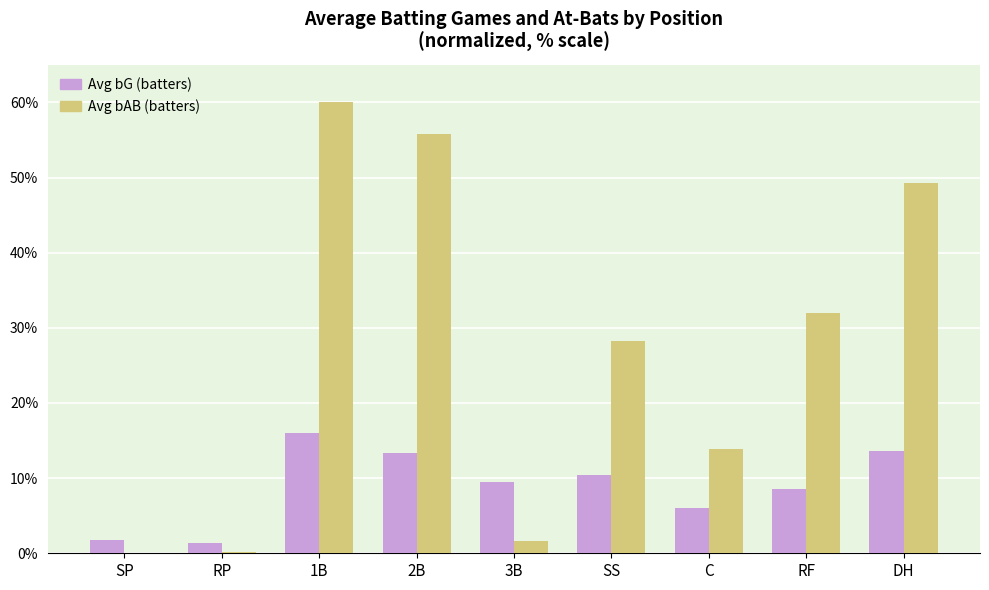

Which category has the highest value across all series?

1B